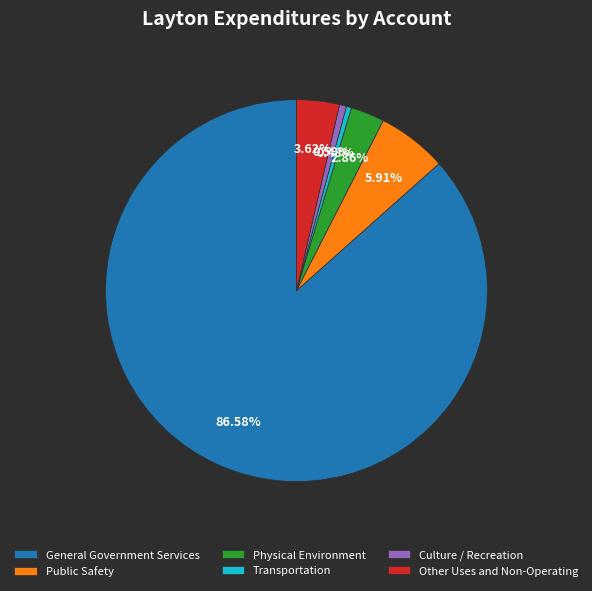

To the nearest percent, what portion does Culture / Recreation represent?

1%